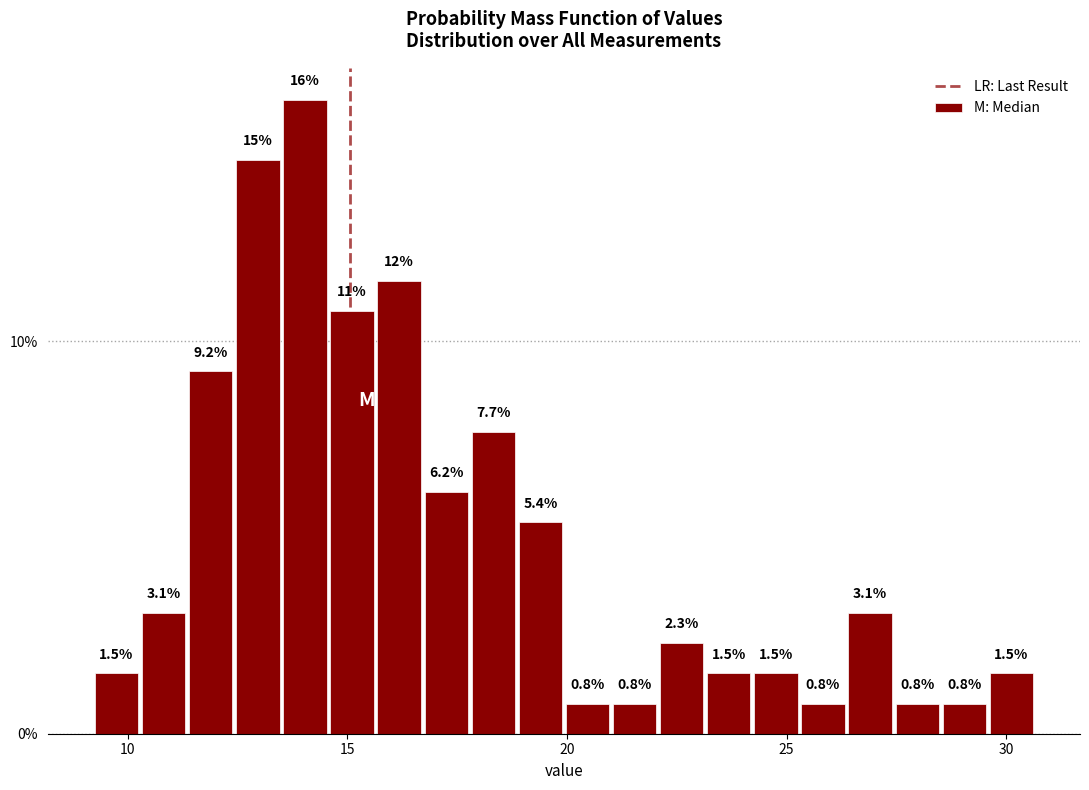

Around what value on the x-axis is the tallest bar? Give the approximate position of its centre, as read against the axis.

14.0